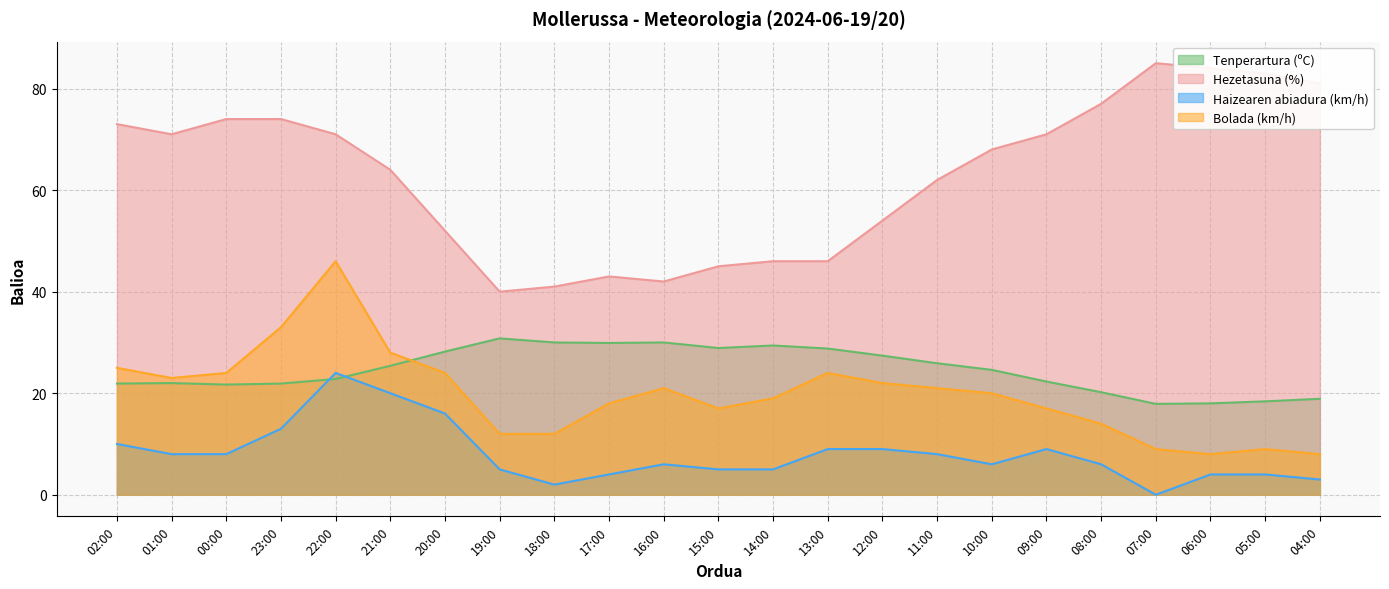

Which series has the largest total across all categories?

Hezetasuna (%)